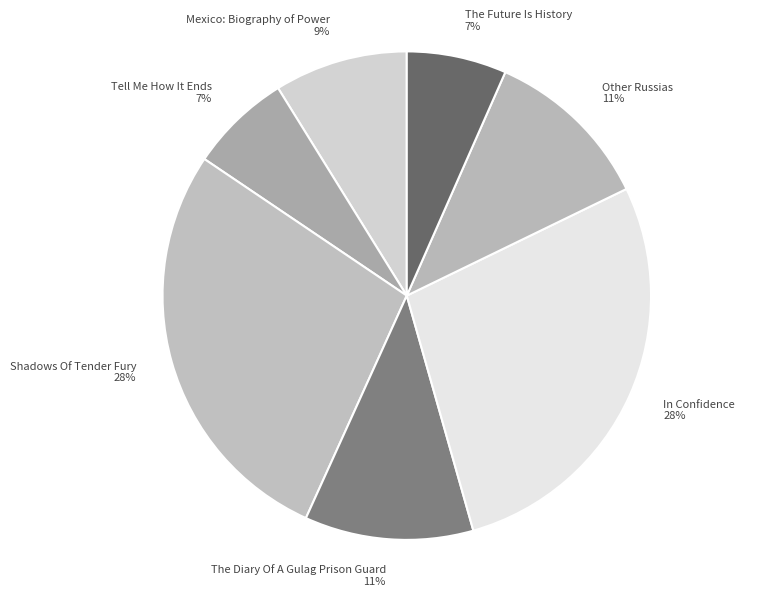

Do Tell Me How It Ends and In Confidence together represent more than half of the pie?

No